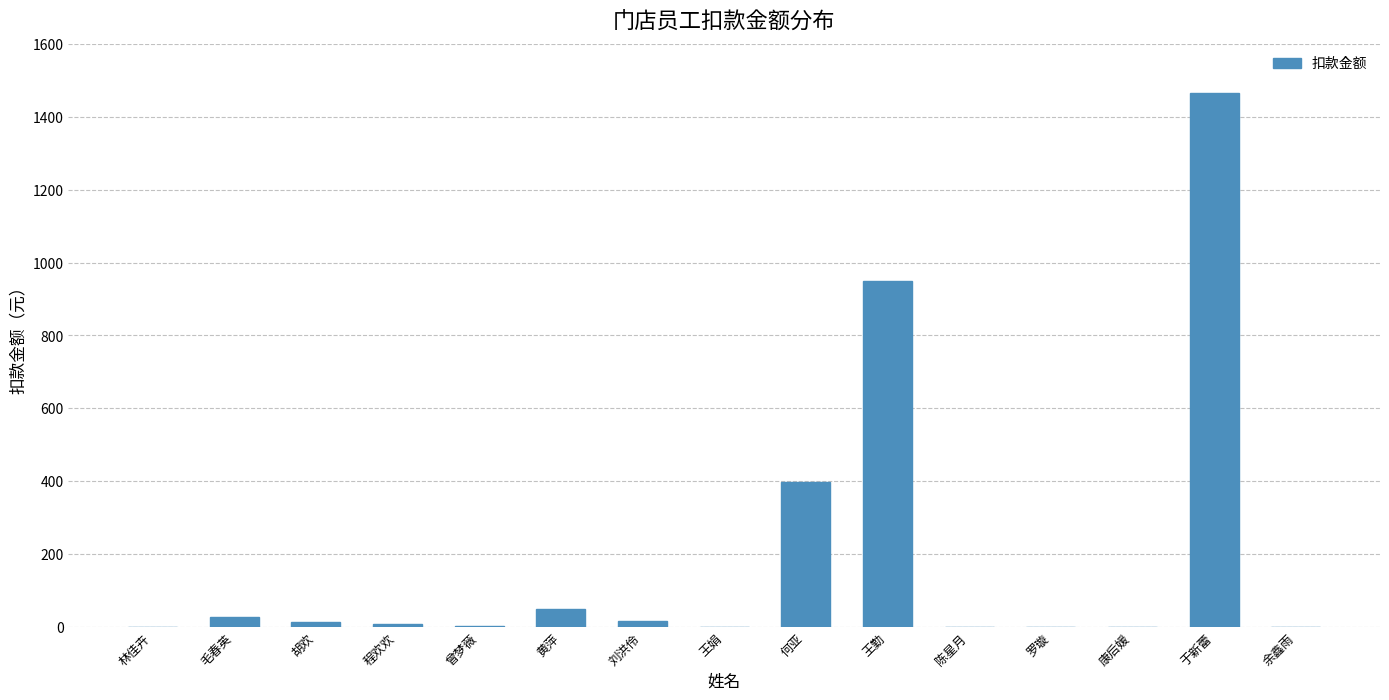

How many data points are above 8?

8